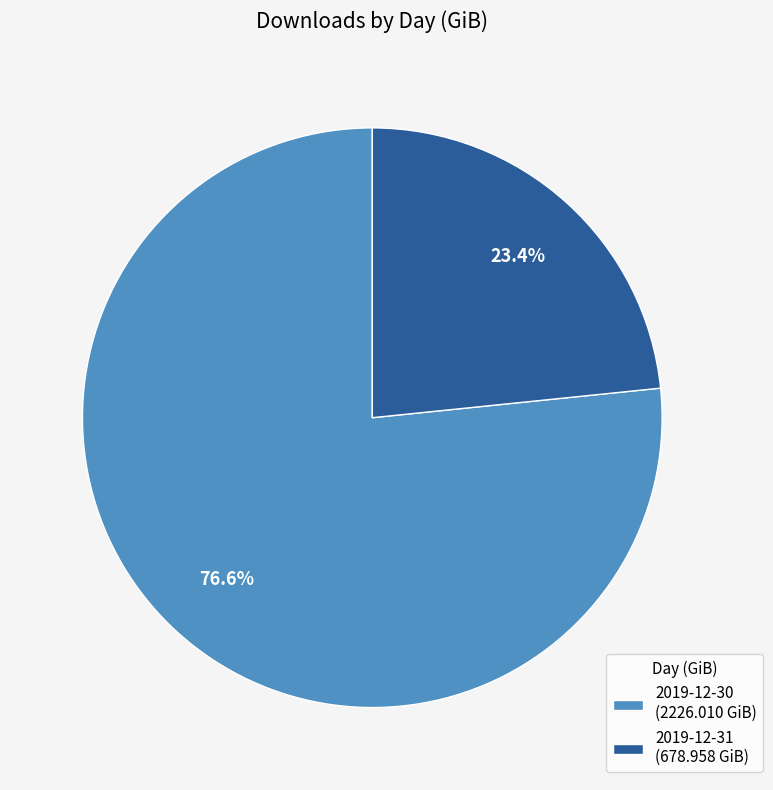

To the nearest percent, what is the combined percentage of 2019-12-31 and 2019-12-30?

100%